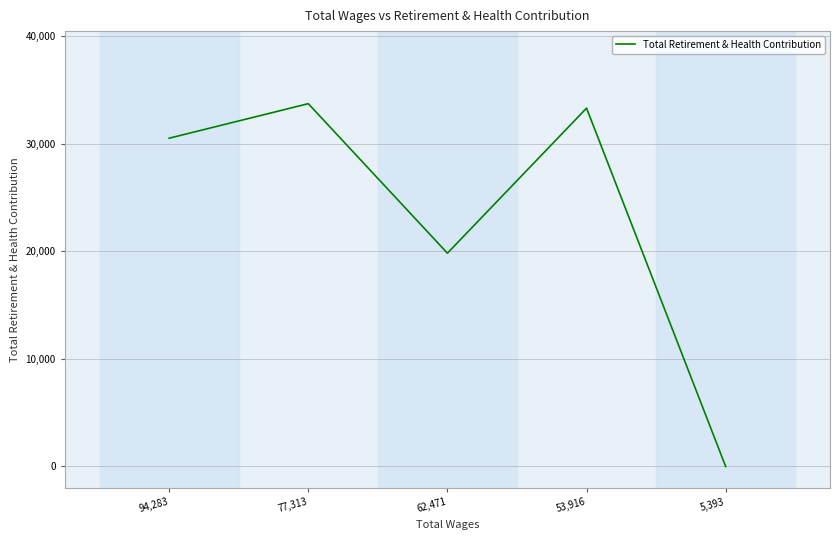

The chart shows a value of 20244 at 77,313. True or false?

False